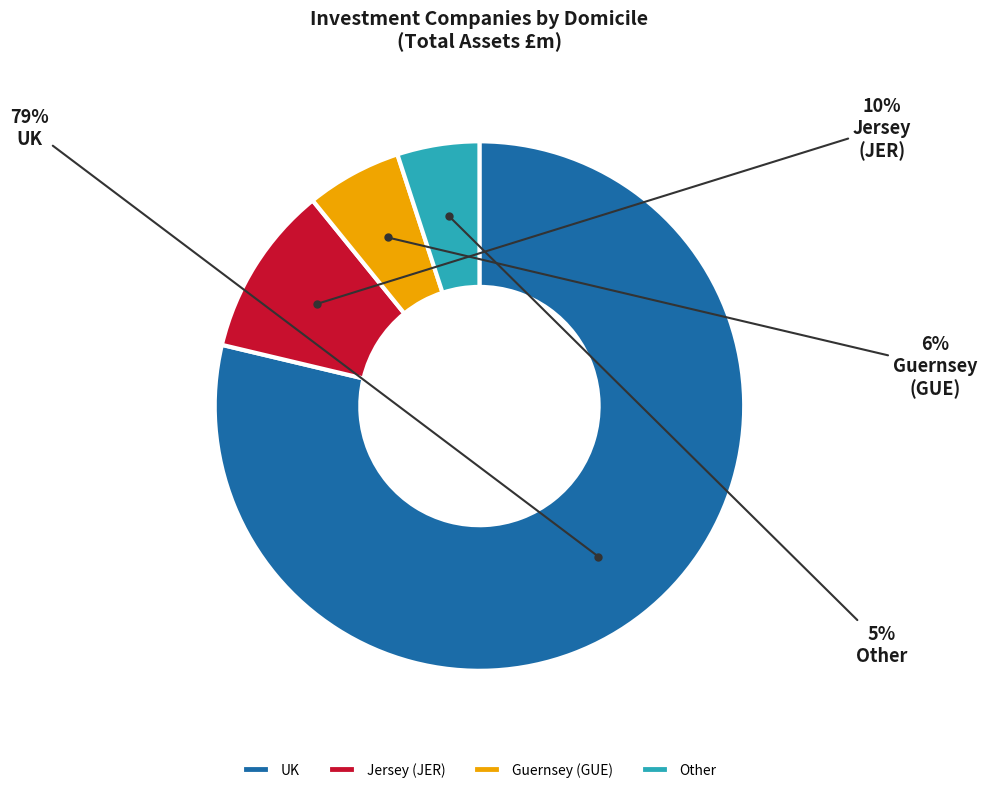

To the nearest percent, what portion does UK represent?

79%